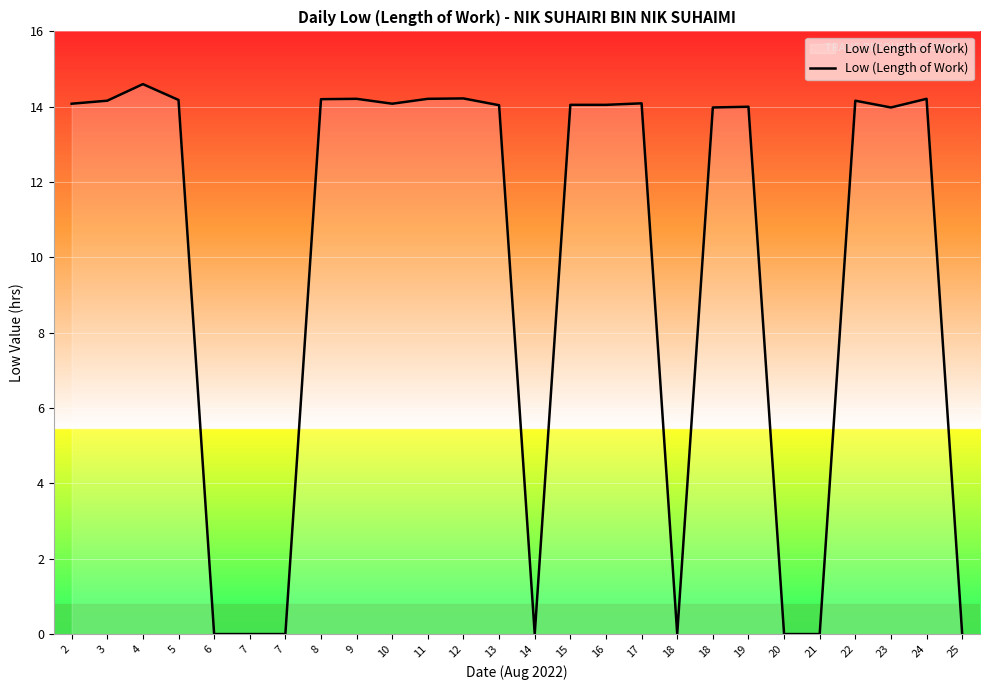

Does the chart display data point markers on the line(s)?

No